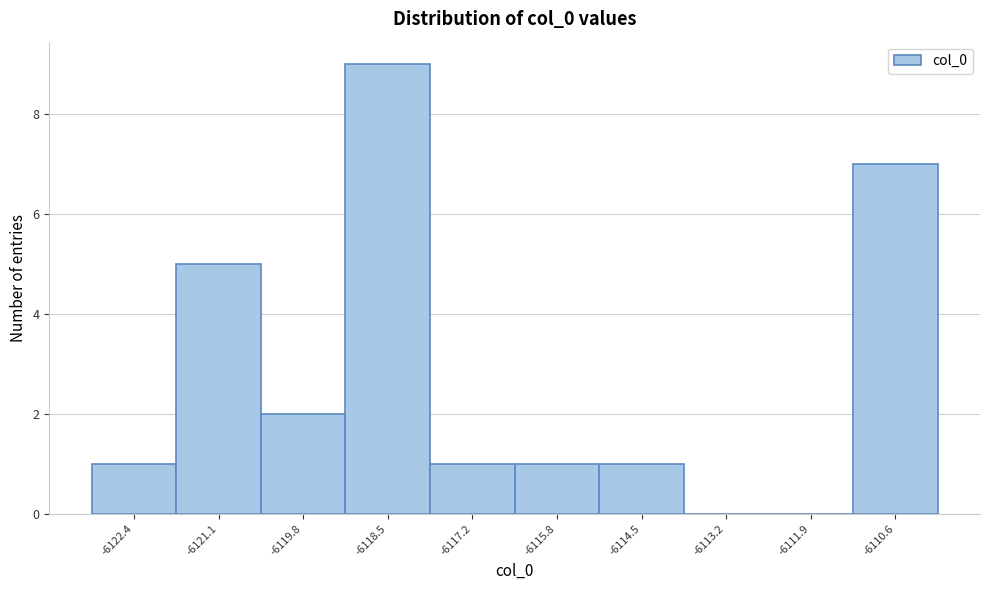

Reading left to right, list every bar in this chart as the range it spans on the x-axis followed by its height. Neither the bar edges nor the heights are printed on the chart, so give them approximately, as read against the axes.

-6123.2 to -6121.8: 1
-6121.8 to -6120.4: 5
-6120.4 to -6119.2: 2
-6119.2 to -6117.8: 9
-6117.8 to -6116.6: 1
-6116.6 to -6115.2: 1
-6115.2 to -6113.8: 1
-6113.8 to -6112.6: 0
-6112.6 to -6111.2: 0
-6111.2 to -6109.8: 7